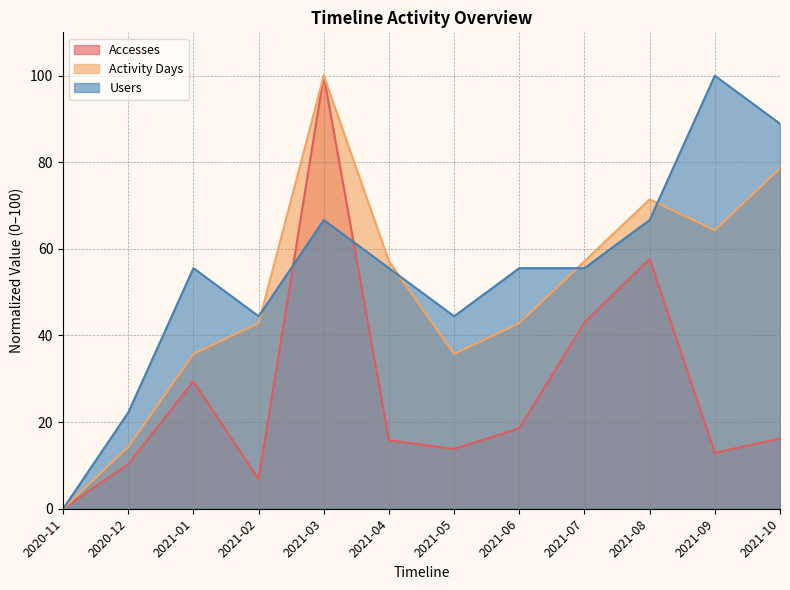

At which category does the chart reach its peak across all series?

2021-09